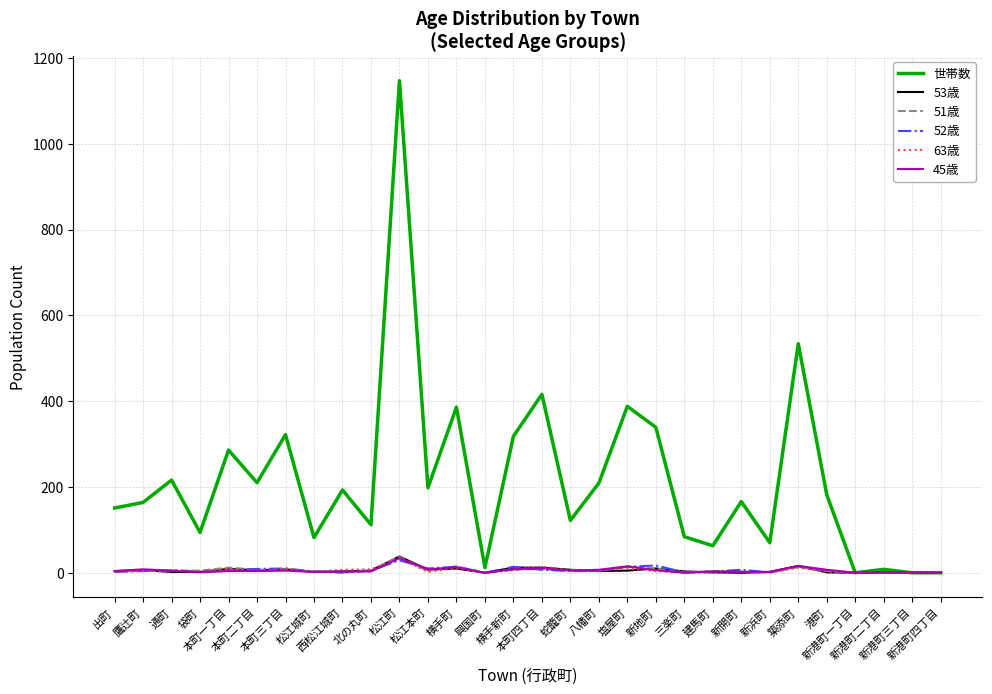

Does the chart have visible grid lines?

Yes